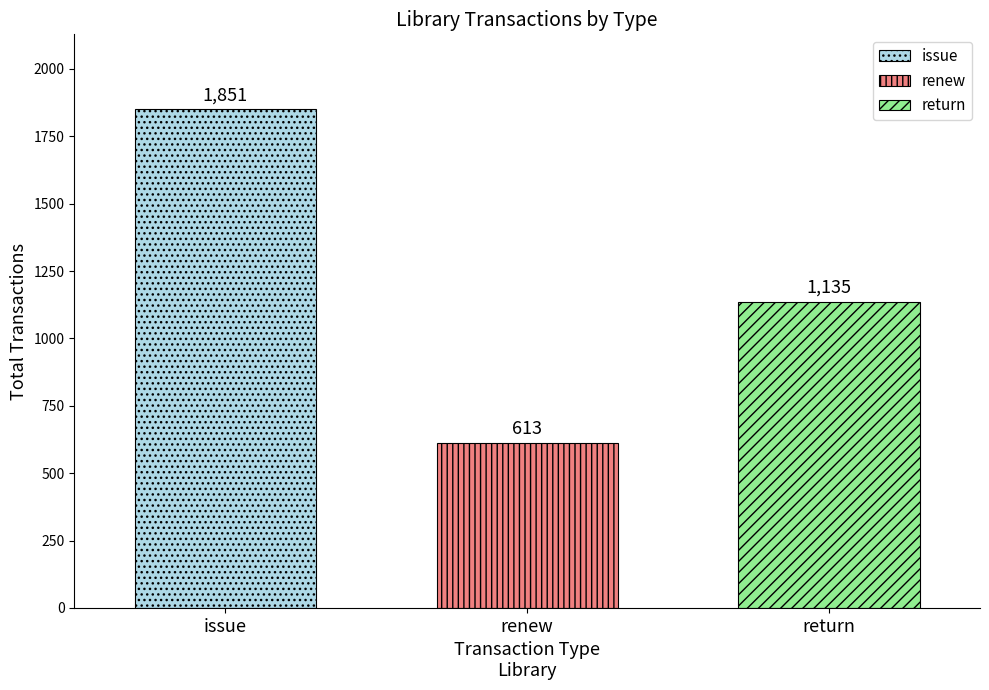

Which series has the largest range (max minus min)?

issue